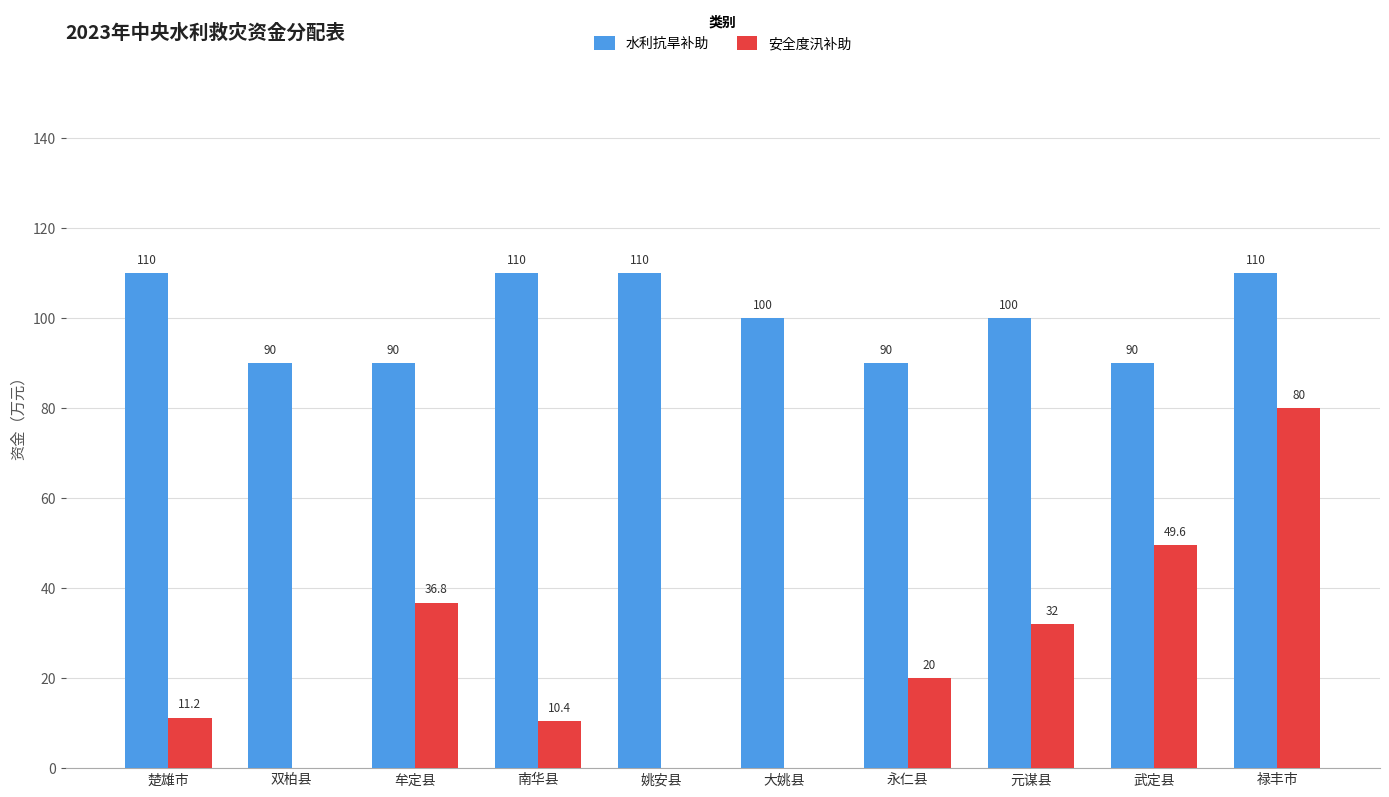

Count the 水利抗旱补助 values in the range 90 to 110.

10